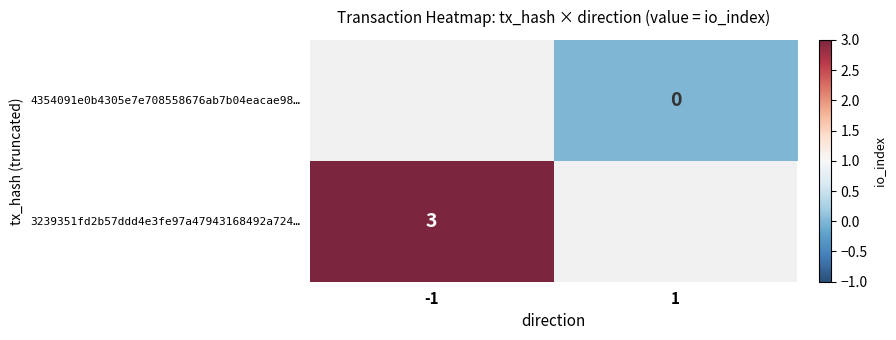

The value of 3239351fd2b57ddd4e3fe97a47943168492a724… at -1 is 3. True or false?

True